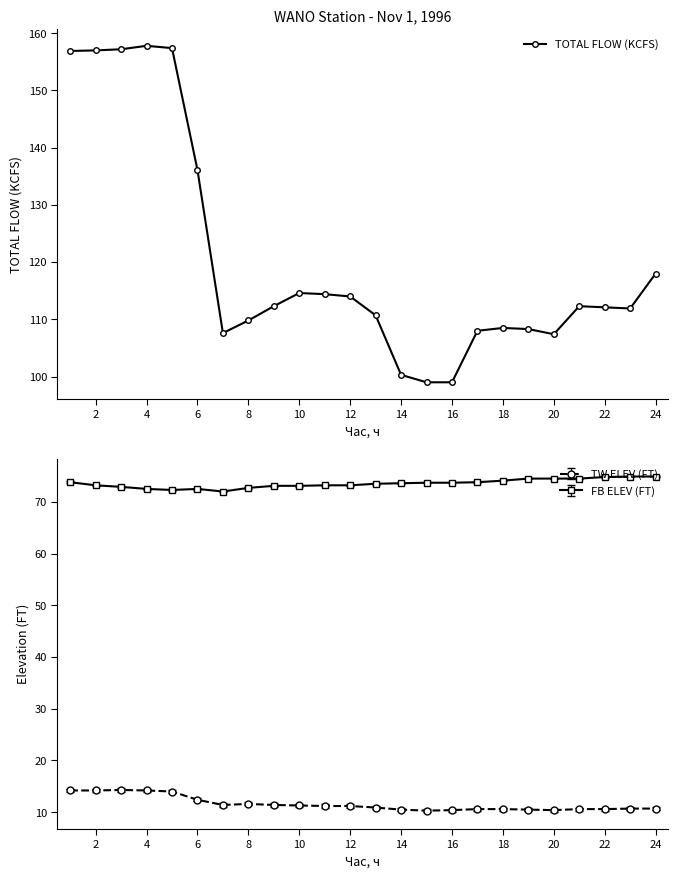

What is the minimum value shown in the chart?

99.0